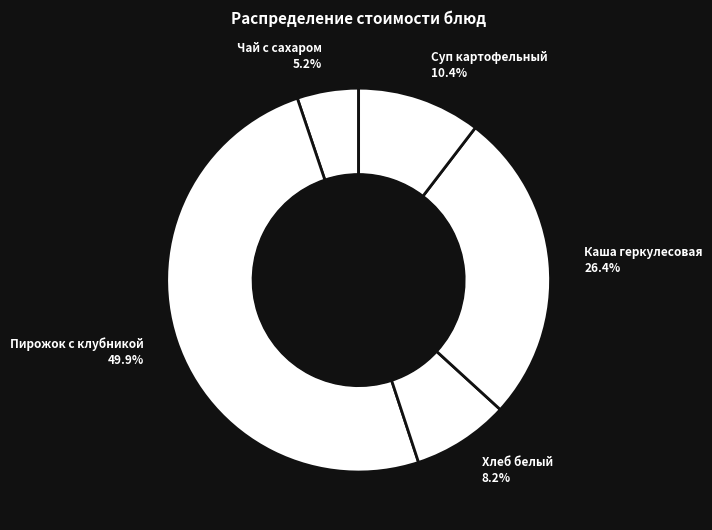

What is the smallest slice in the pie chart?

Чай с сахаром